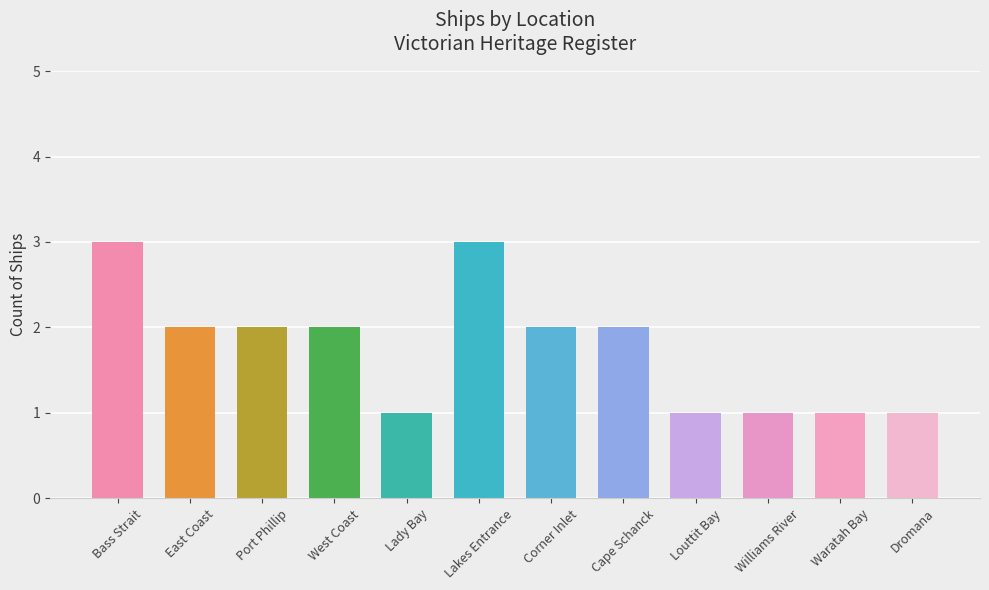

Count the number of data series in this chart.

1